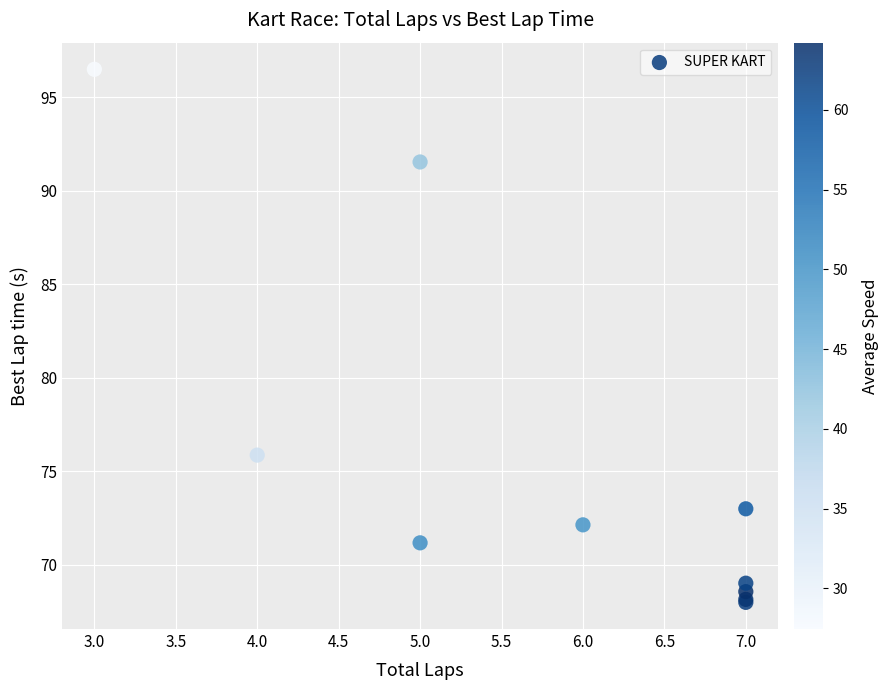

What Y value in the scatter plot is closest to 82?

75.9